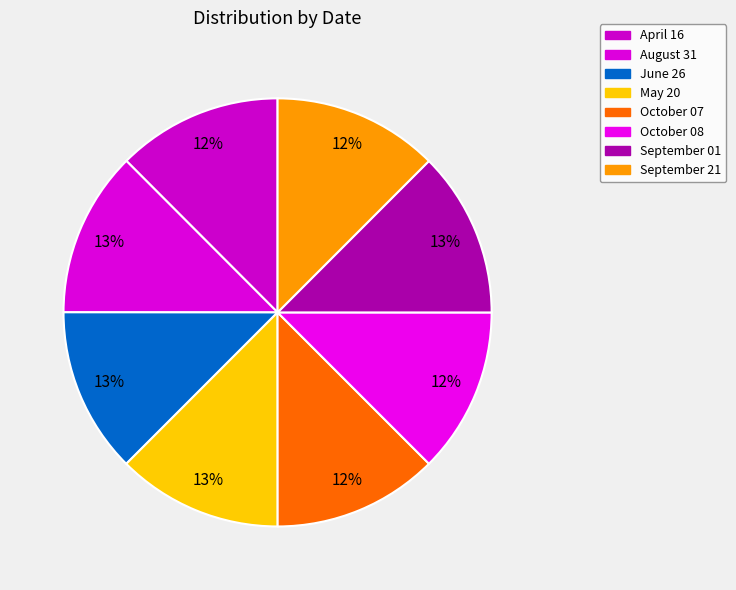

The June 26 slice represents 1% of the pie. True or false?

False